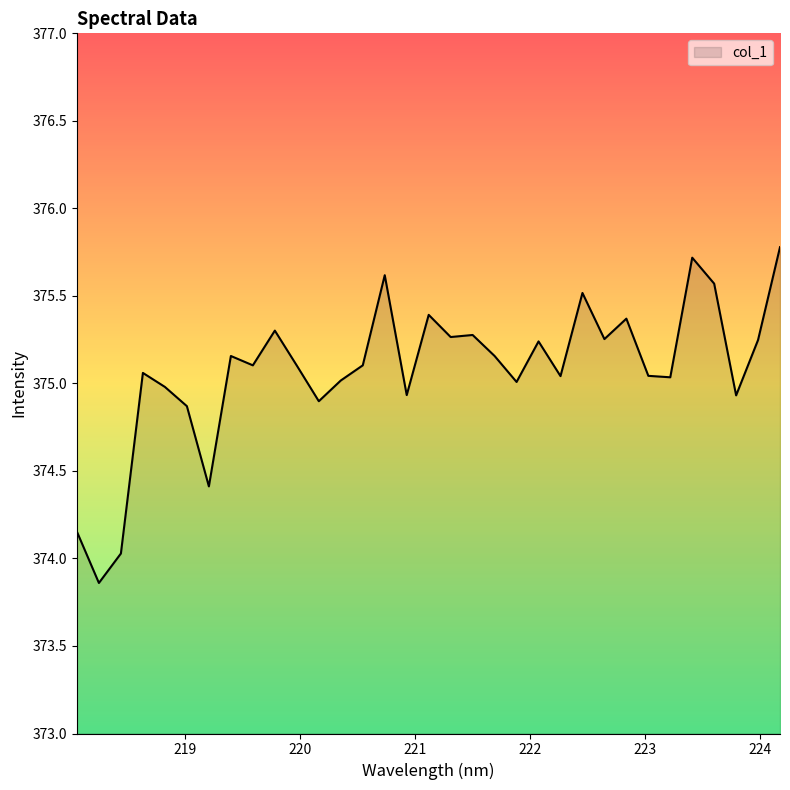

What is the greatest value displayed?

375.8